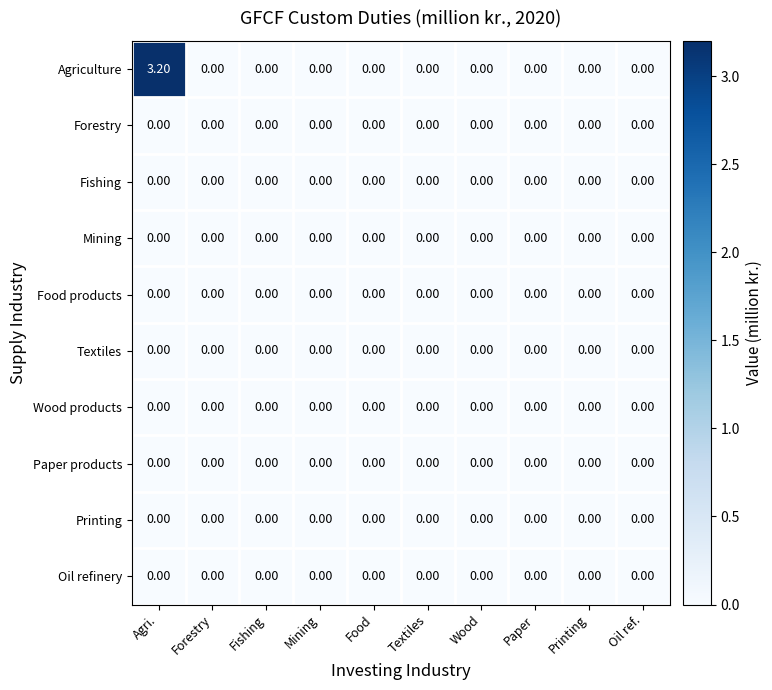

What is the difference between the maximum and minimum values in the Agriculture series?

3.2